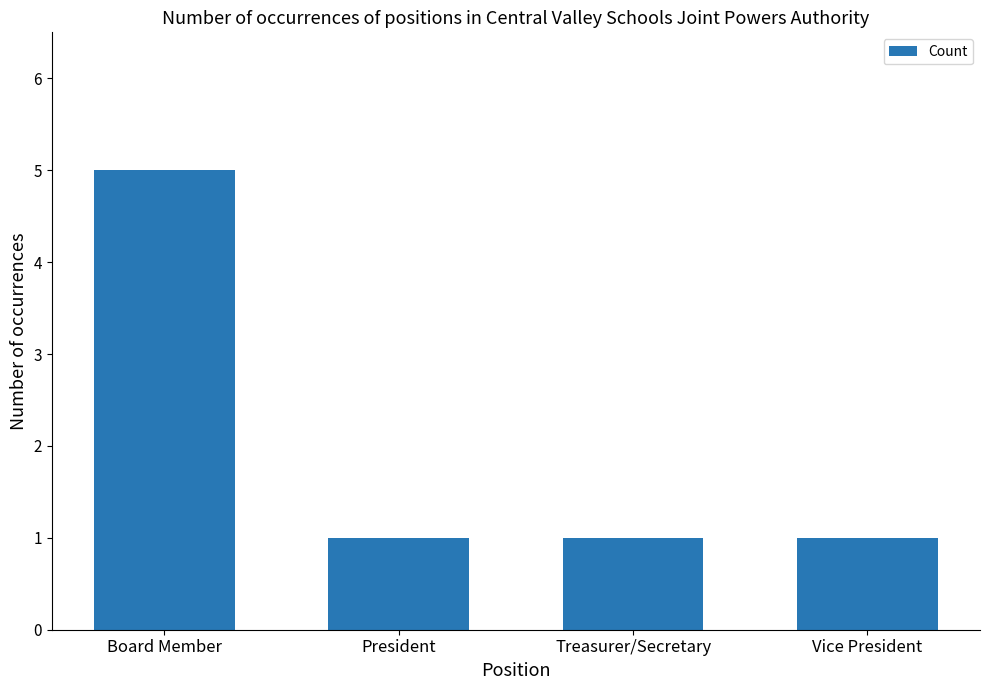

How many distinct data groups are displayed?

1